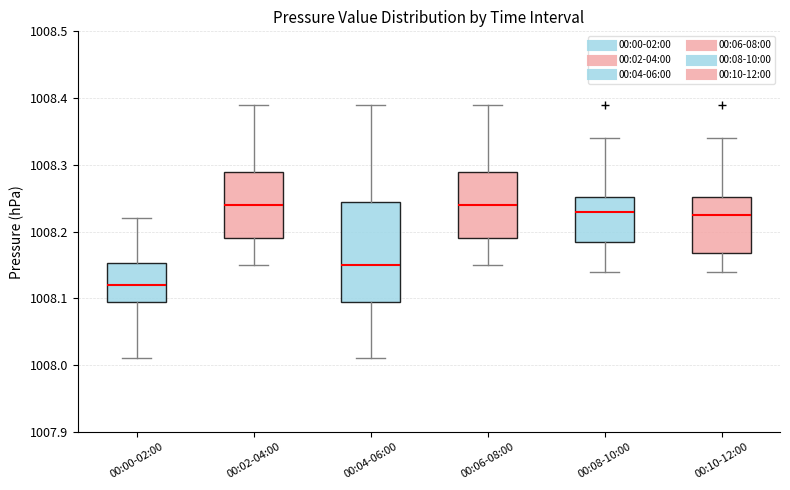

Reading left to right, read every box against the y-axis: the position of its median line, the range the box covers, and the ends of its whiskers. The values are not printed on the chart, so give them approximately, as read against the axis.

00:00-02:00: median 1008.12, box 1008.10 to 1008.15, whiskers 1008.01 to 1008.22
00:02-04:00: median 1008.24, box 1008.19 to 1008.29, whiskers 1008.15 to 1008.39
00:04-06:00: median 1008.15, box 1008.10 to 1008.25, whiskers 1008.01 to 1008.39
00:06-08:00: median 1008.24, box 1008.19 to 1008.29, whiskers 1008.15 to 1008.39
00:08-10:00: median 1008.23, box 1008.19 to 1008.25, whiskers 1008.14 to 1008.34
00:10-12:00: median 1008.23, box 1008.17 to 1008.25, whiskers 1008.14 to 1008.34